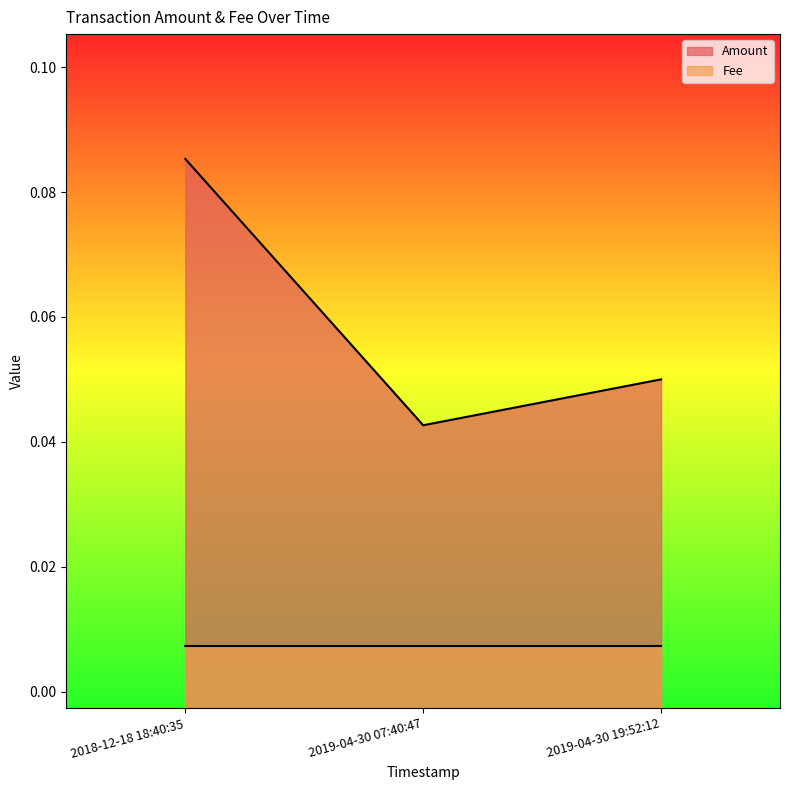

Rank the categories by value from lowest to highest.

2019-04-30 07:40:47, 2019-04-30 19:52:12, 2018-12-18 18:40:35